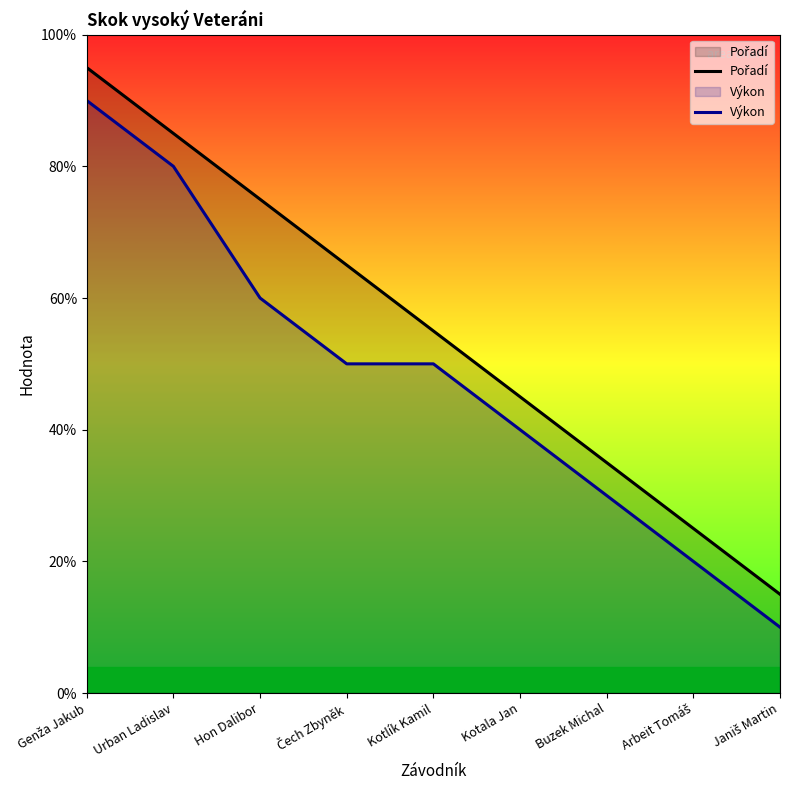

Reading left to right, transcribe all the data shown in this chart.

Pořadí: 9.5	8.5	7.5	6.5	5.5	4.5	3.5	2.5	1.5
Výkon: 9.0	8.0	6.0	5.0	5.0	4.0	3.0	2.0	1.0